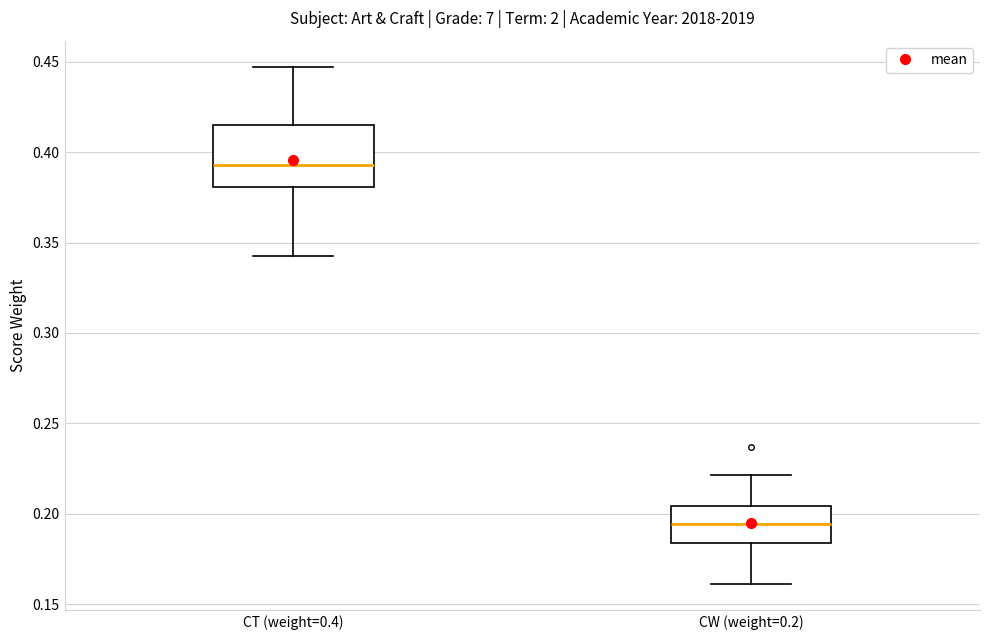

Which box's median line is the lowest?

CW (weight=0.2)